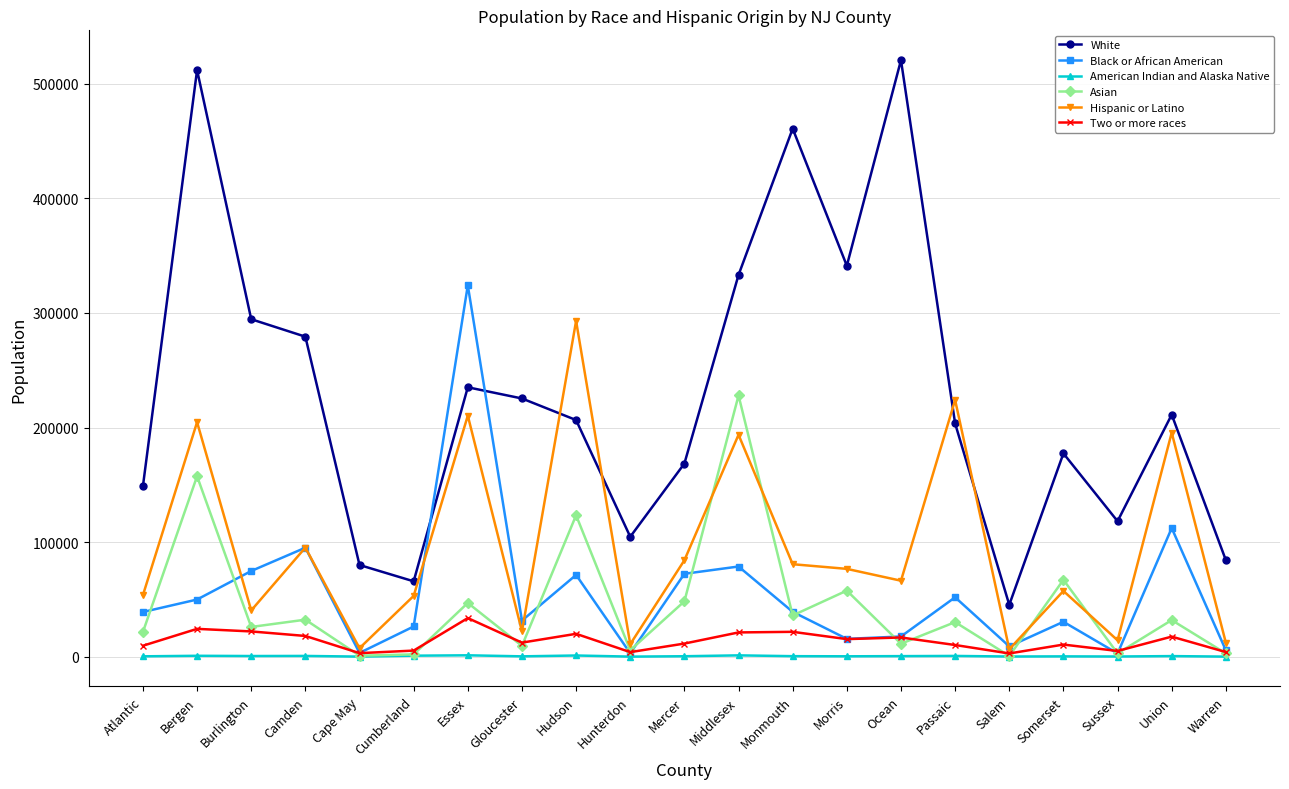

Which series has the largest range (max minus min)?

White